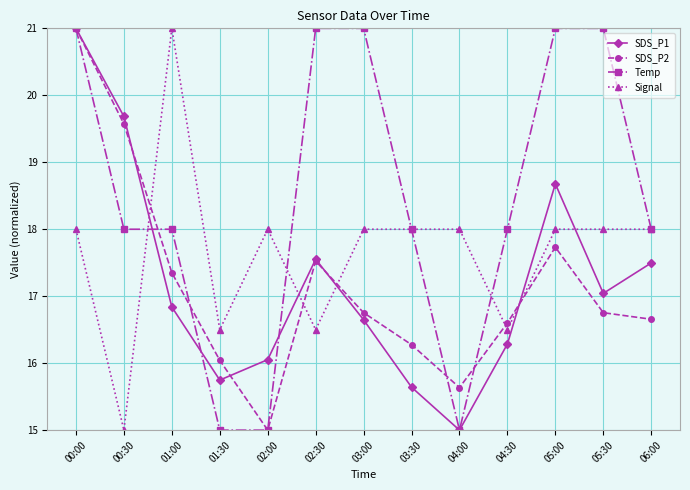

True or false: SDS_P2 and Temp cross at least once.

True